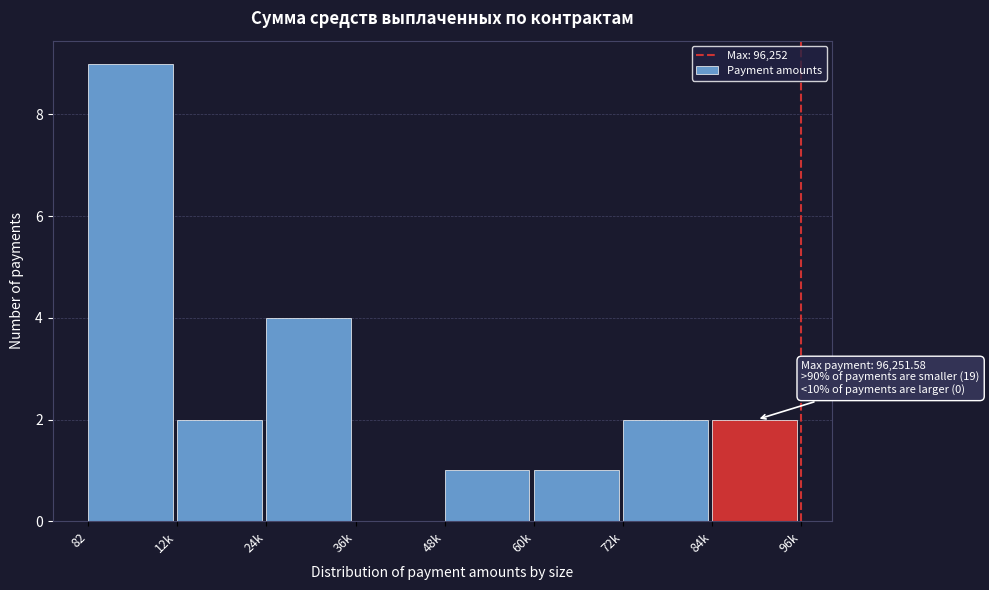

Reading left to right, extract all data points from this chart.

82=9	12k=2	24k=4	36k=0	48k=1	60k=1	72k=2	84k=2